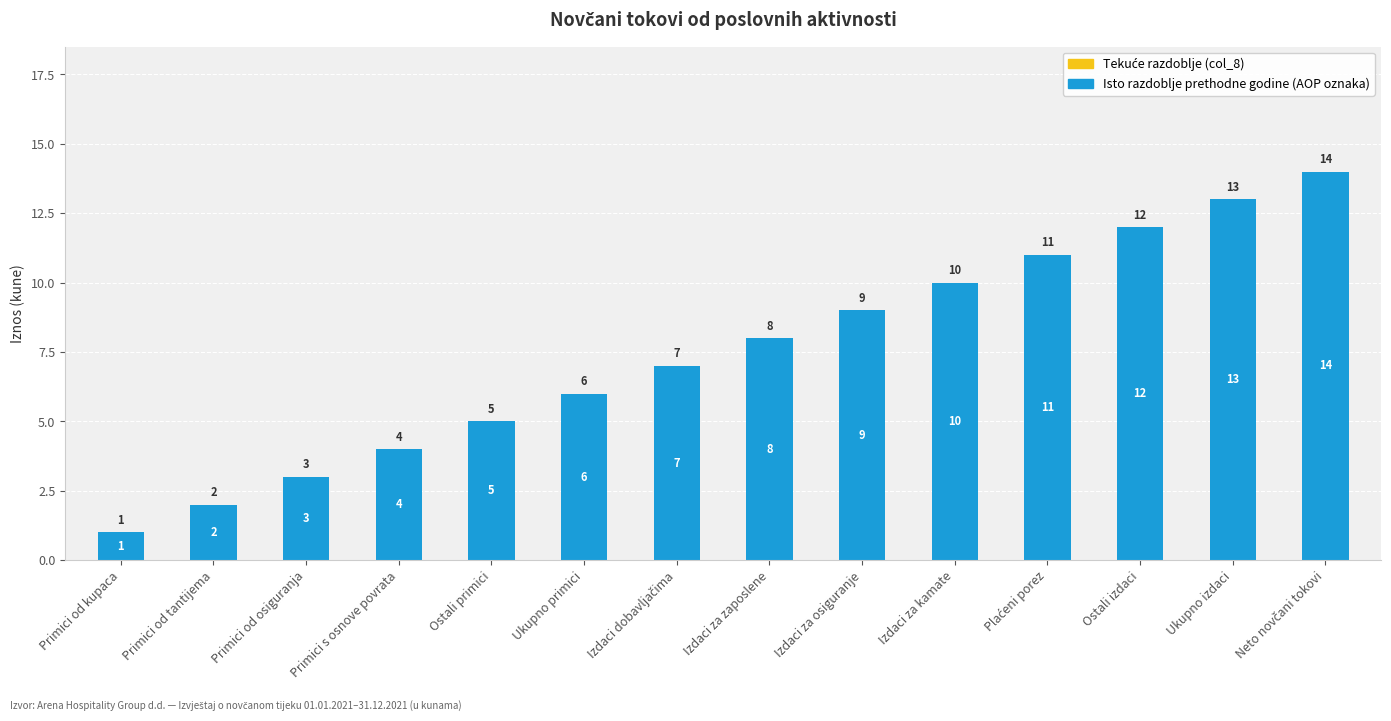

What is the maximum value shown in the chart?

14